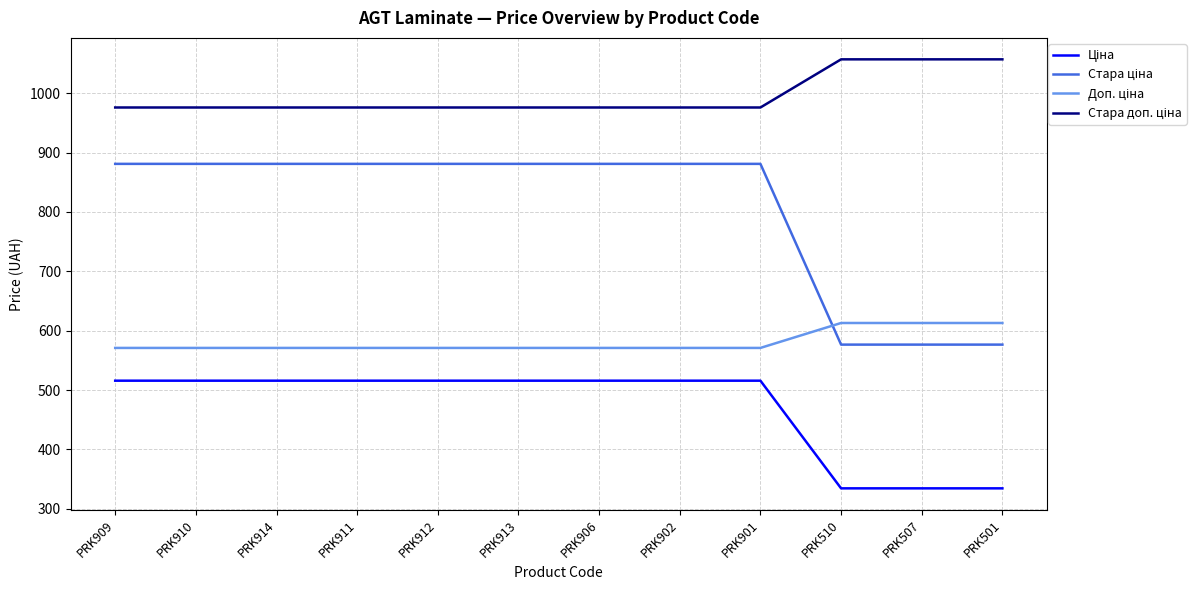

What is the difference between the highest and lowest values at PRK914?

460.3